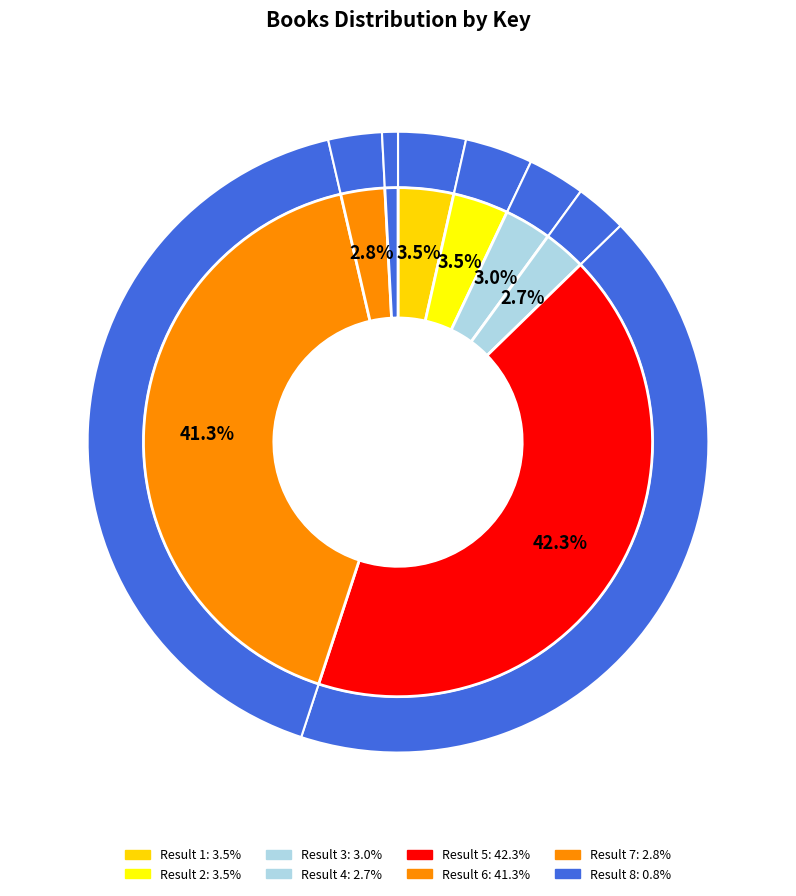

What percentage is NOT represented by 7?

97.2%